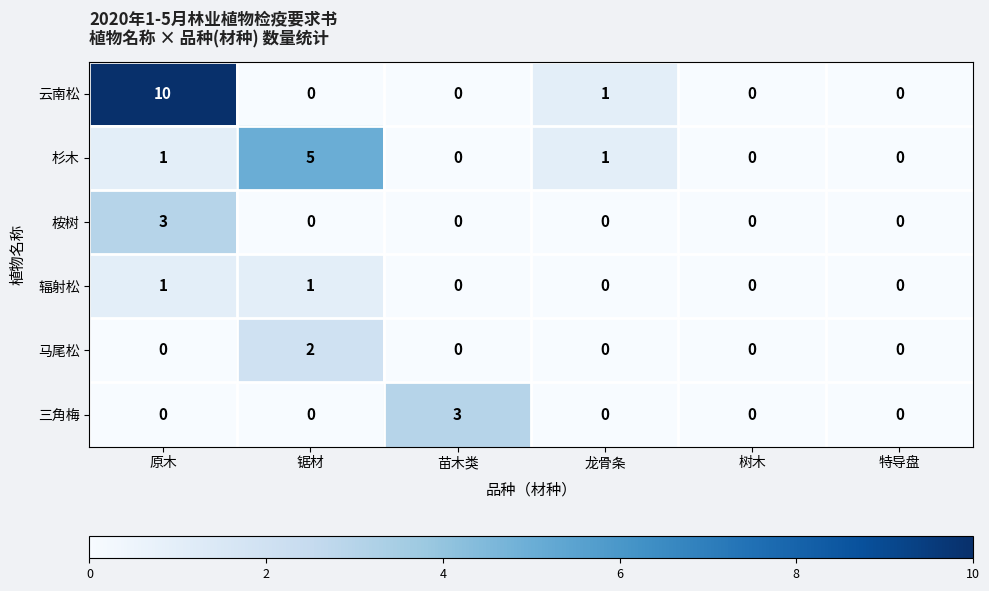

Which series has the largest total across all categories?

云南松